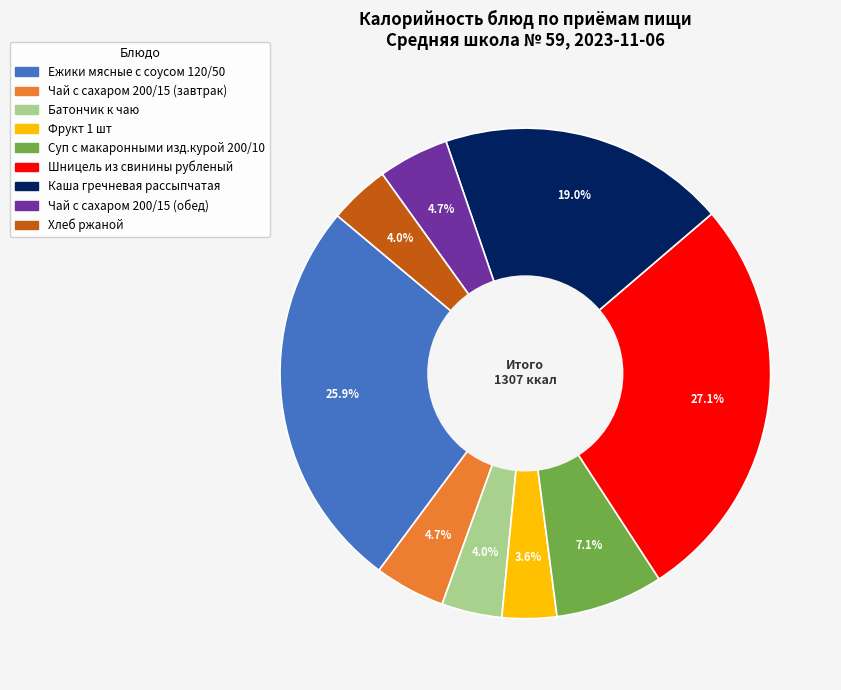

Count the number of slices in the pie.

9